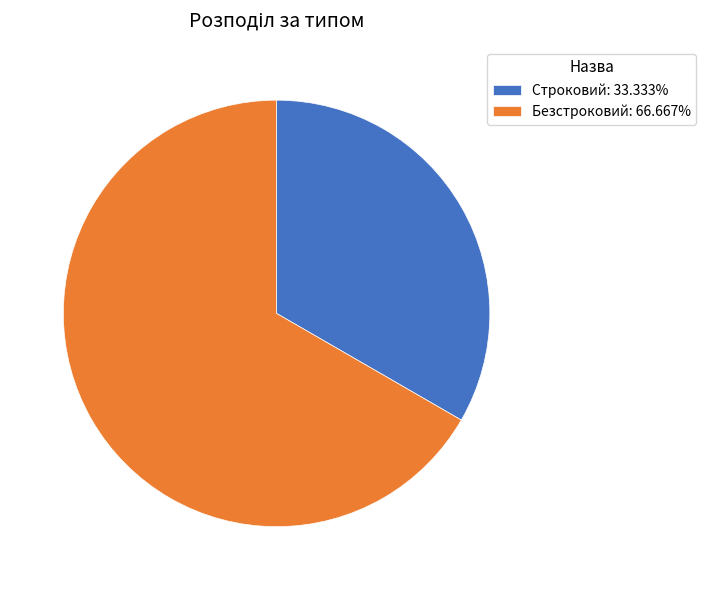

Does any single category account for the majority?

Yes